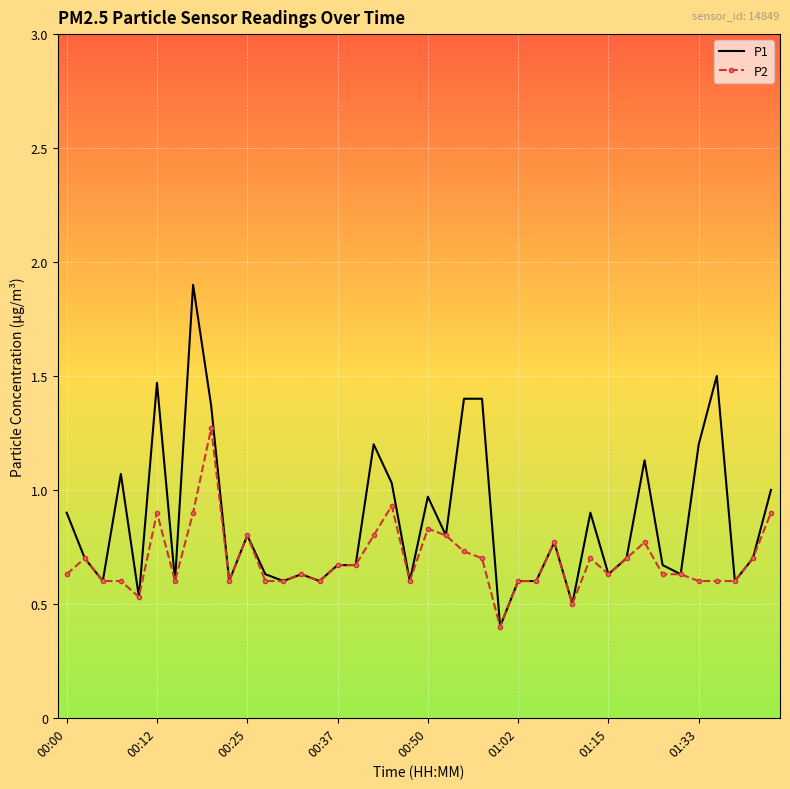

Which series has the largest total across all categories?

P1